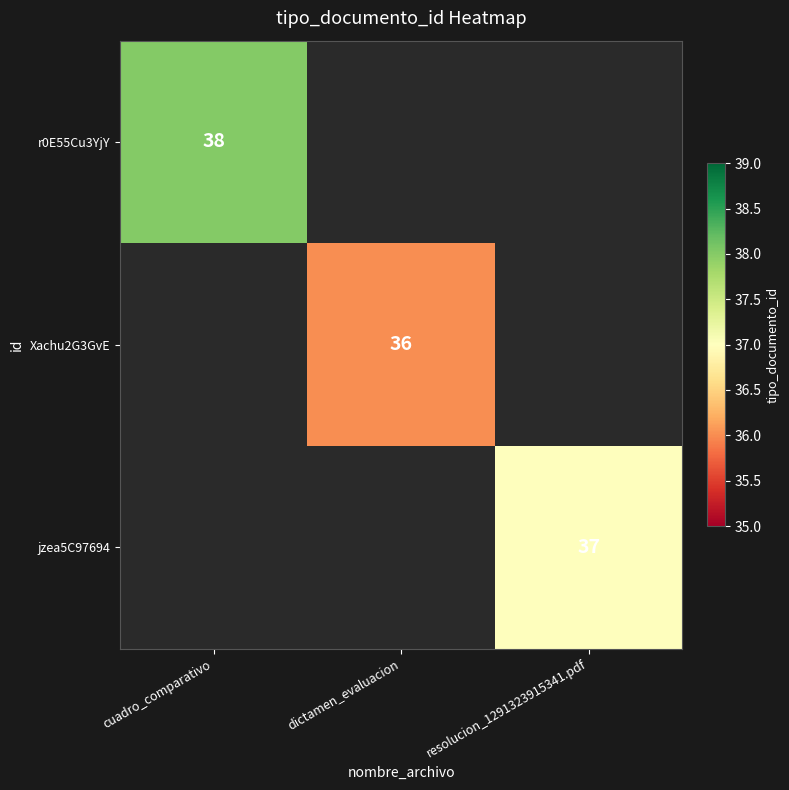

The Xachu2G3GvE series shows 36 at dictamen_evaluacion. True or false?

True